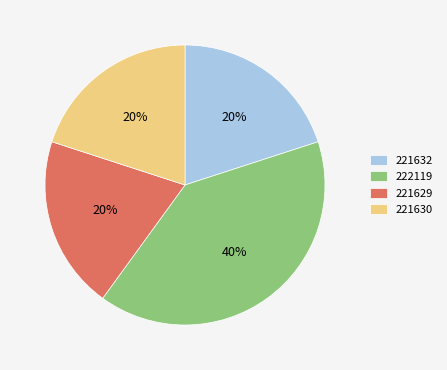

To the nearest percent, what is the difference between the 221632 and 222119 slice percentages?

20%